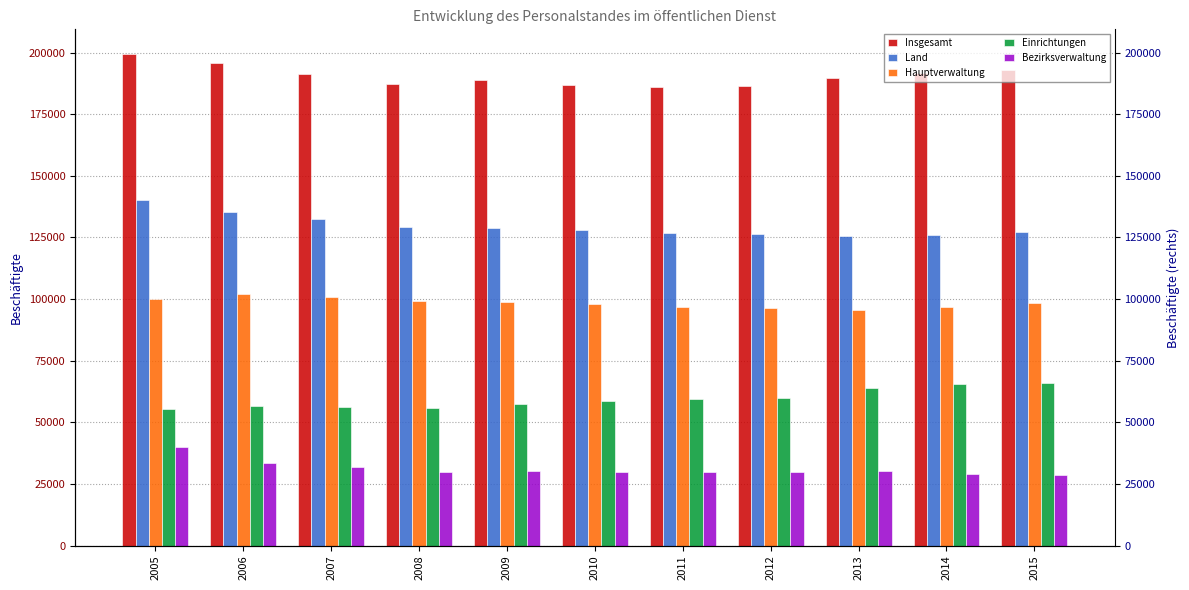

What is the difference between the highest and lowest values at 2014?

162475